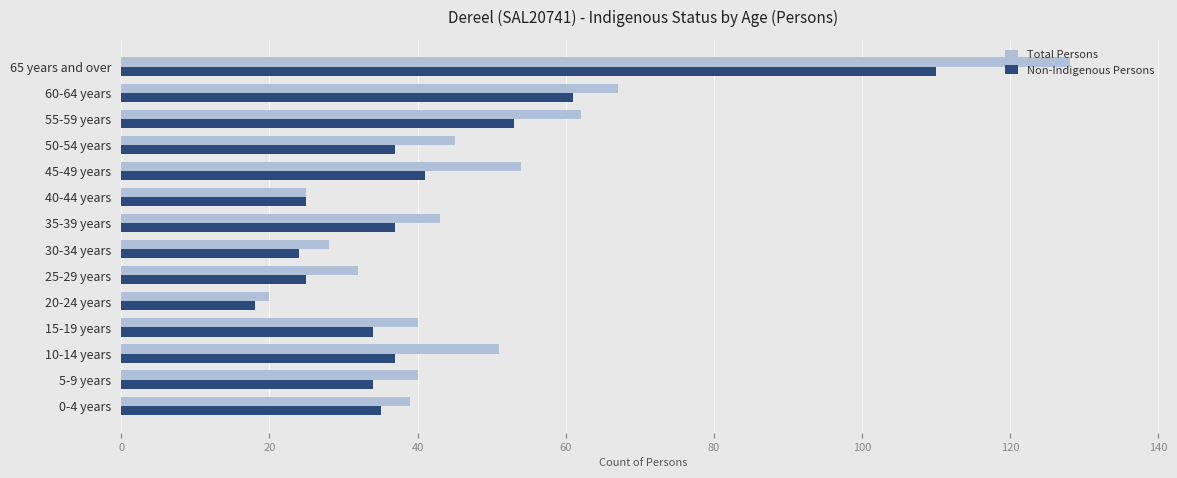

At 25-29 years, list the series in order from smallest to largest.

Non-Indigenous Persons, Total Persons